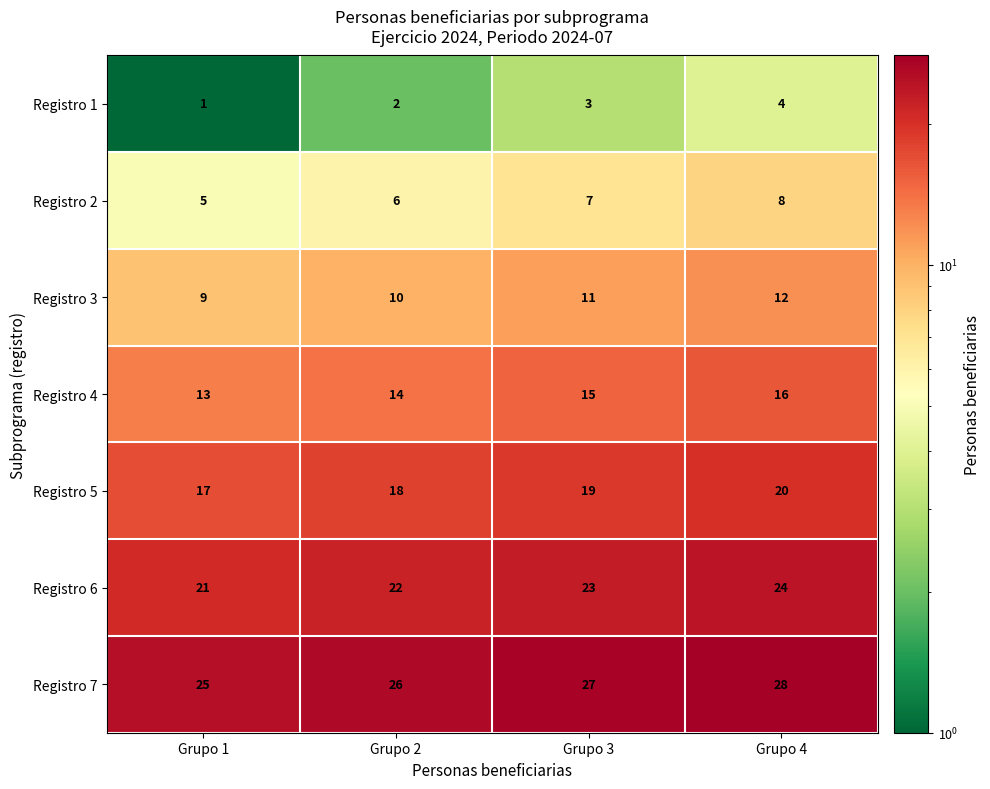

What is the difference between the maximum and minimum values in the Registro 6 series?

3